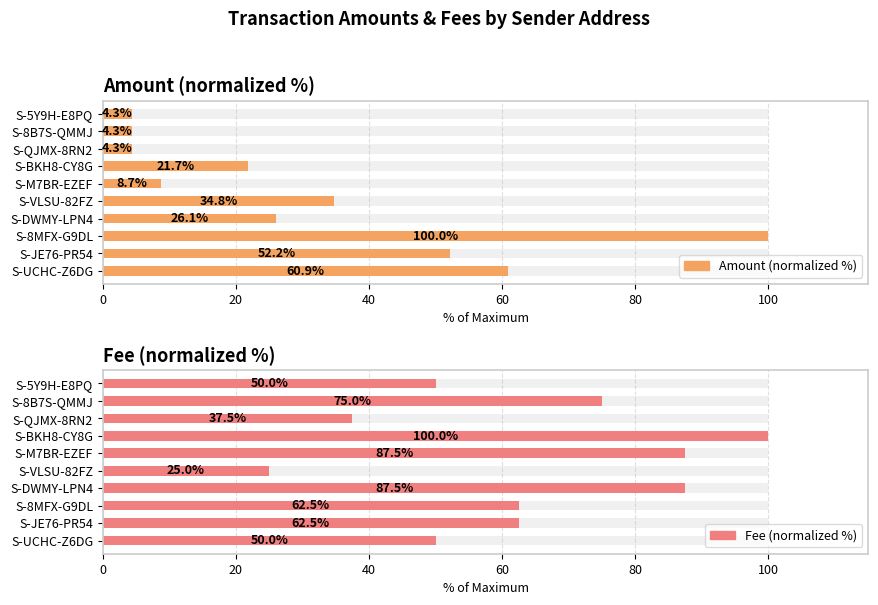

What is the total value across all series at S-UCHC-Z6DG?

110.9